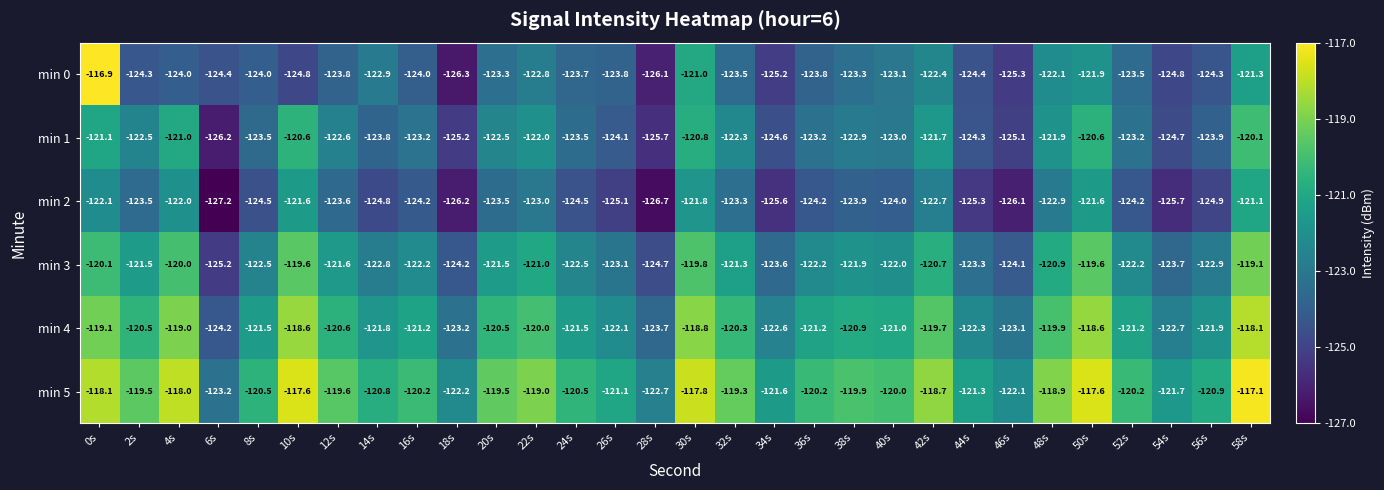

Which series has the largest range (max minus min)?

min 0